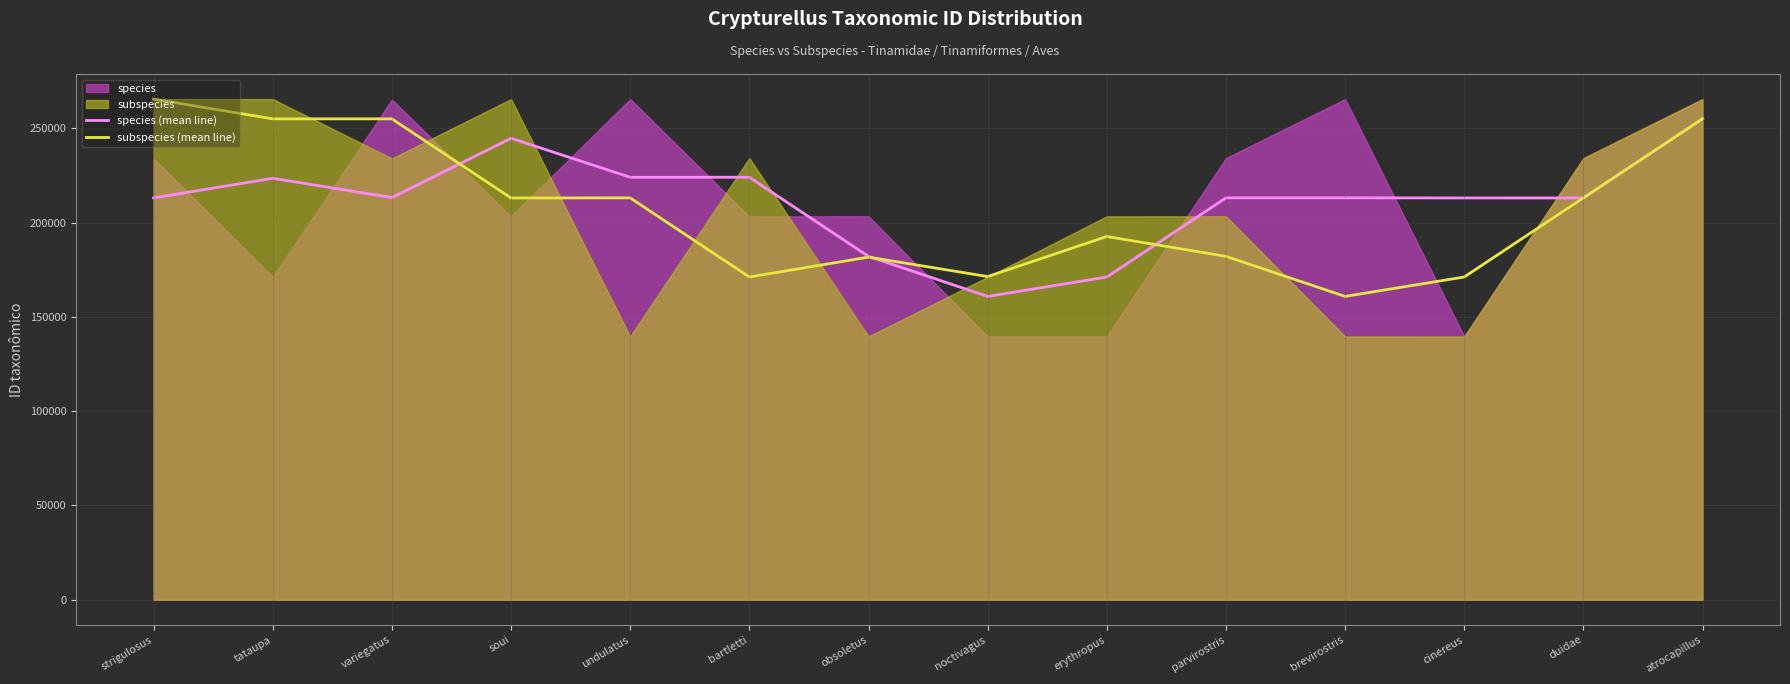

How many interior local valleys does the subspecies (mean line) series have?

5